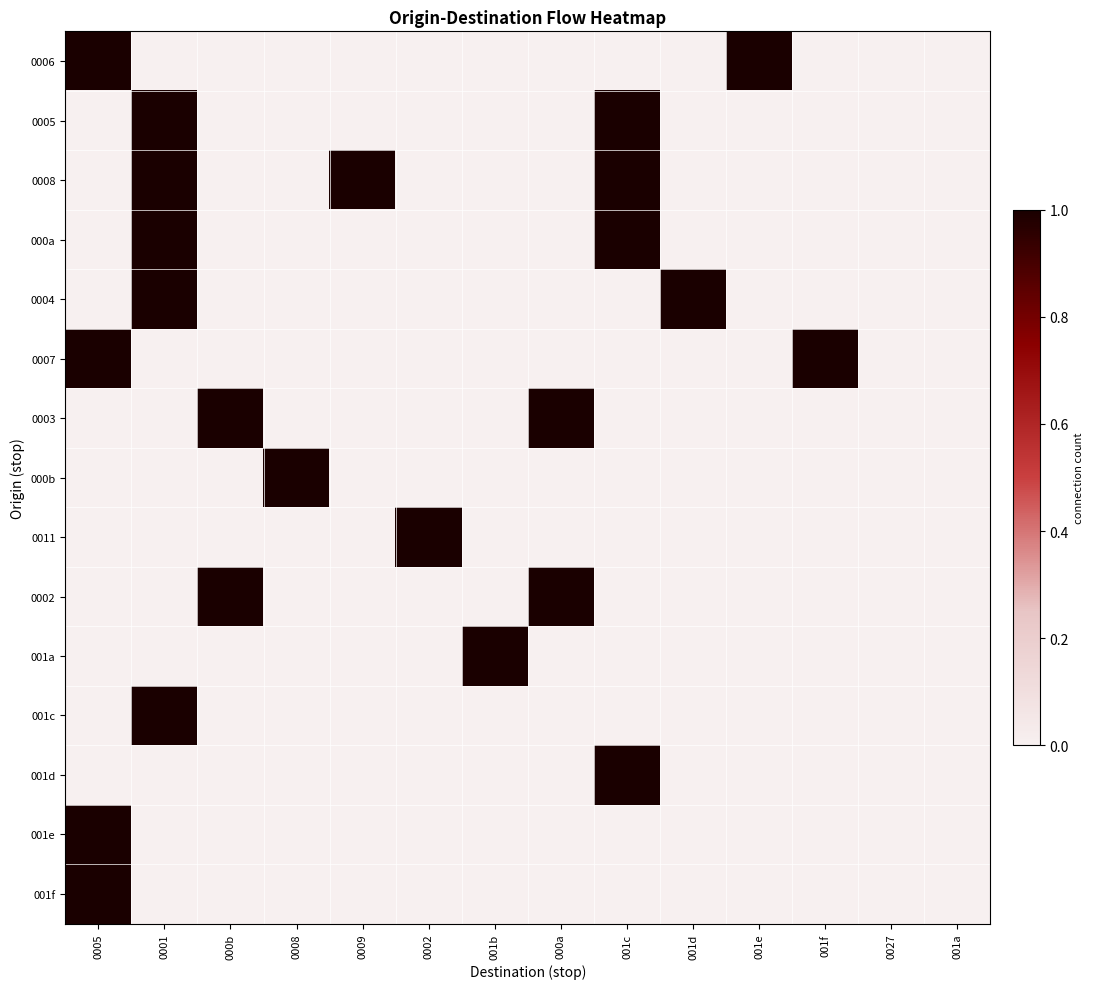

Which label corresponds to the smallest value in the chart?

0001